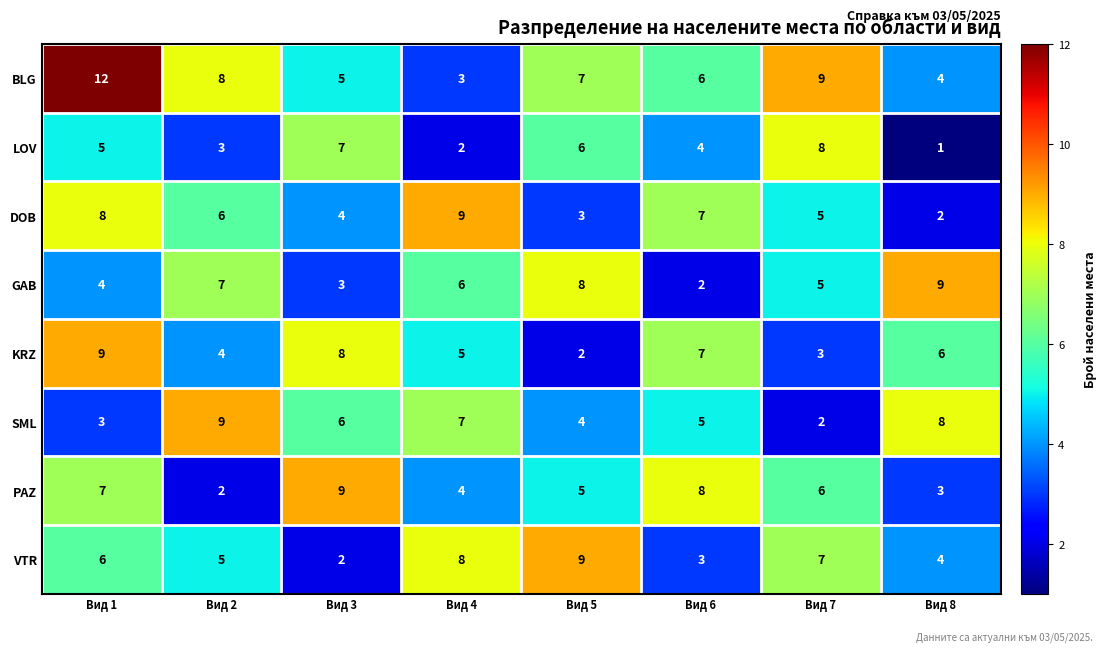

At which category does the chart reach its minimum across all series?

Вид 8